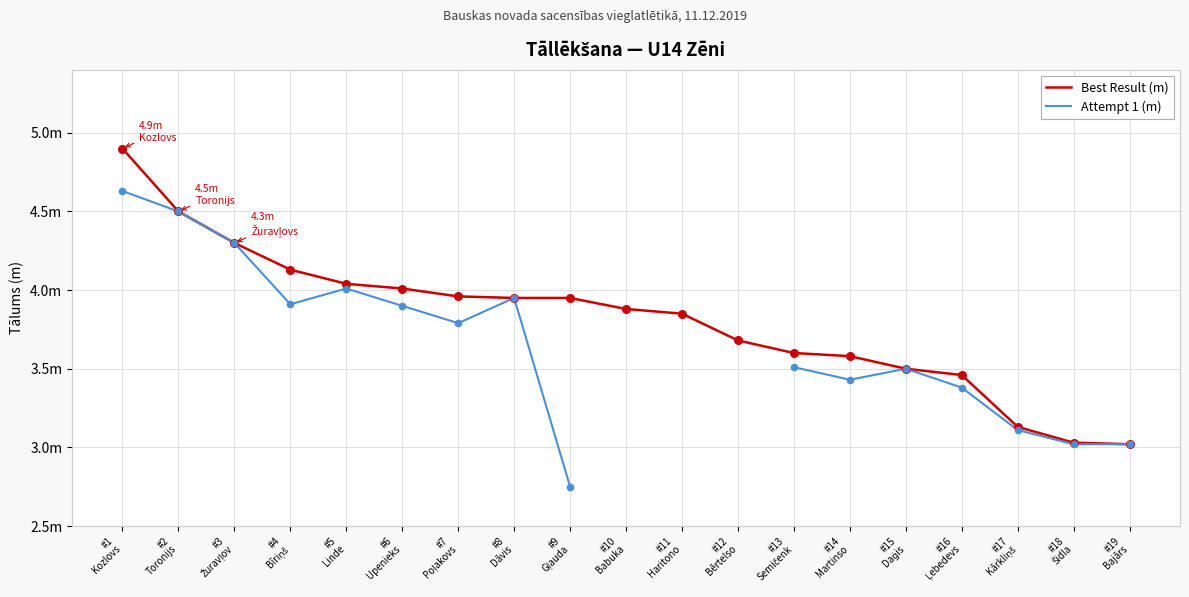

What are all the series names shown in the legend?

Best Result (m), Attempt 1 (m)